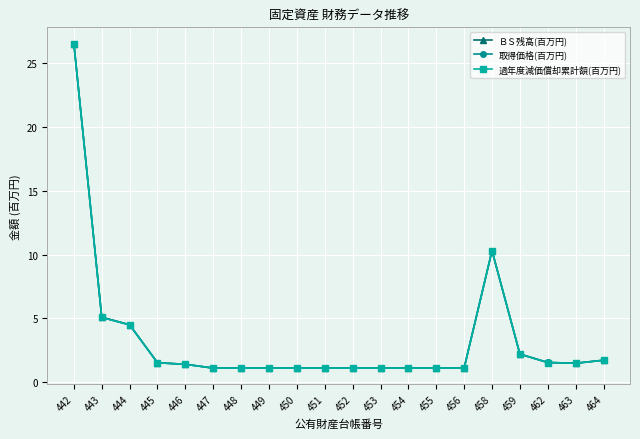

At 442, list the series in order from largest to smallest.

ＢＳ残高(百万円), 取得価格(百万円), 過年度減価償却累計額(百万円)